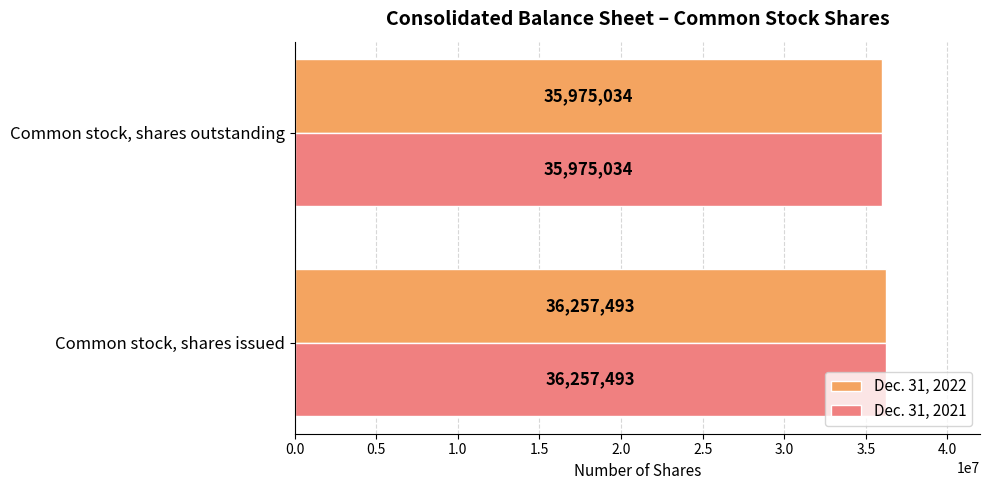

The Dec. 31, 2022 series shows 16409170 at Common stock, shares outstanding. True or false?

False